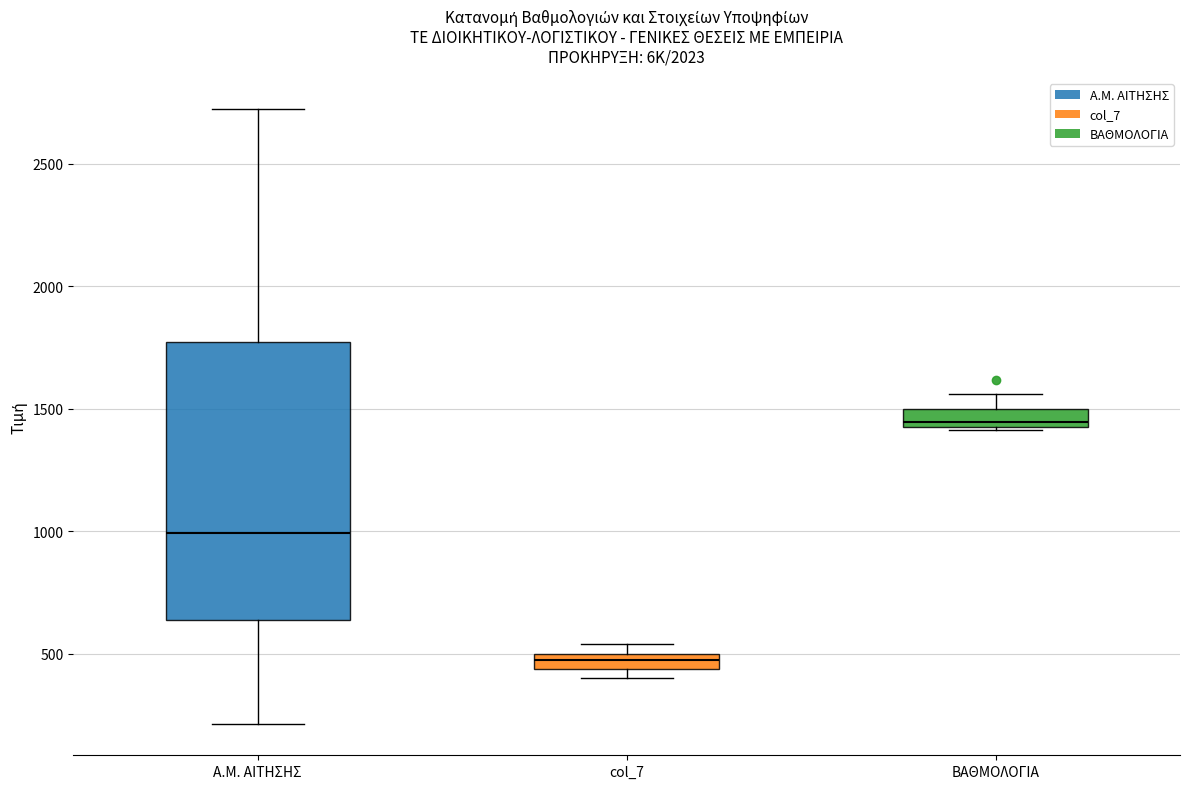

Which box is the tallest, from its lower edge to its upper edge?

Α.Μ. ΑΙΤΗΣΗΣ